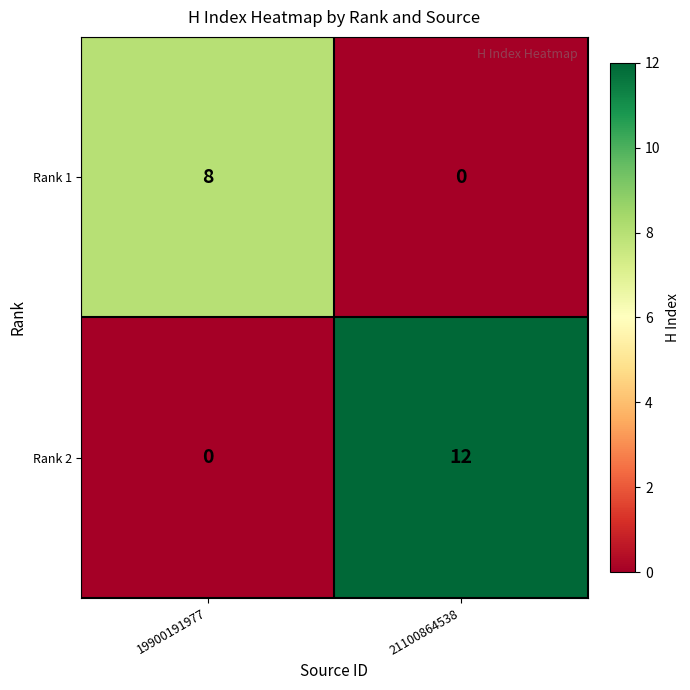

Is it true that Rank 2 equals 12 at 21100864538?

True